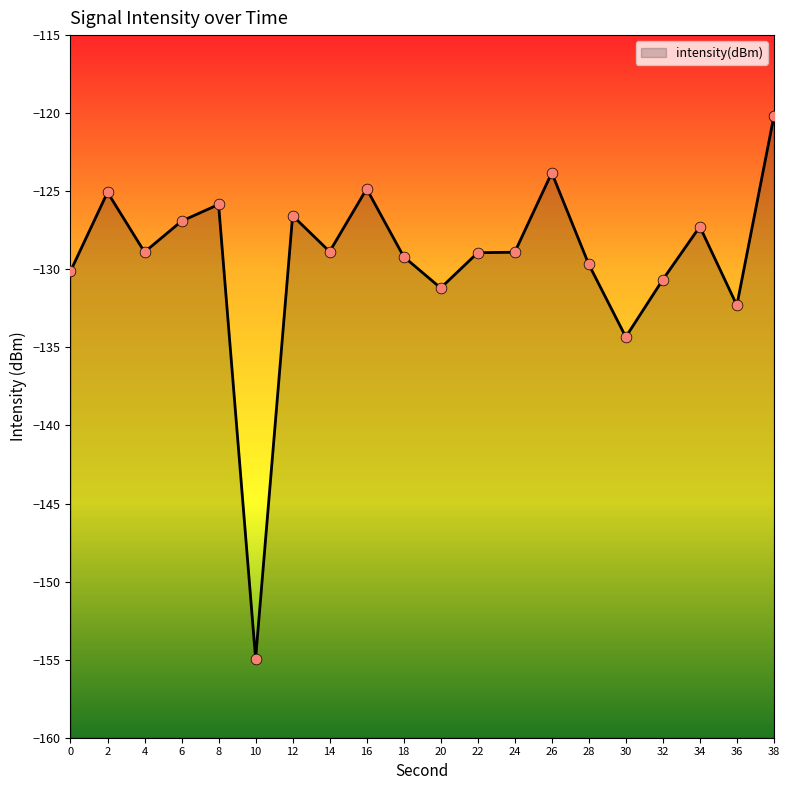

What is the change in value from 18 to 32?

-1.5